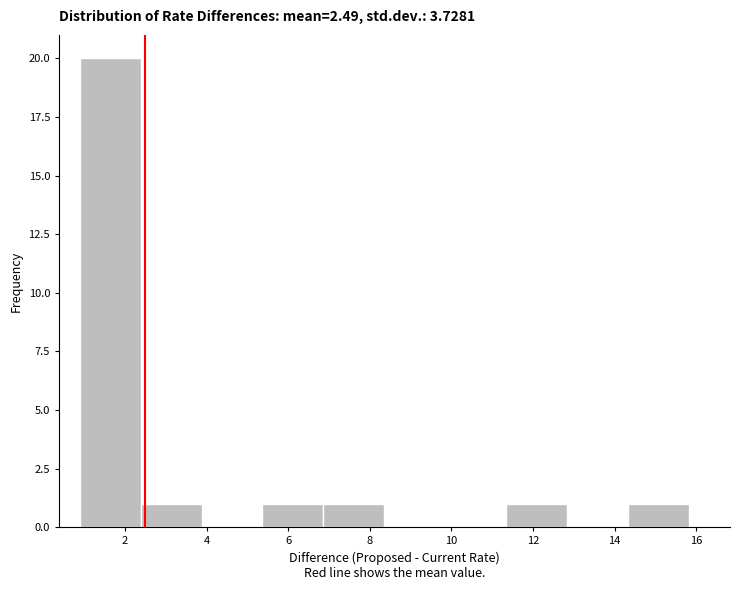

Which range on the x-axis has the tallest bar?

0.8 to 2.4